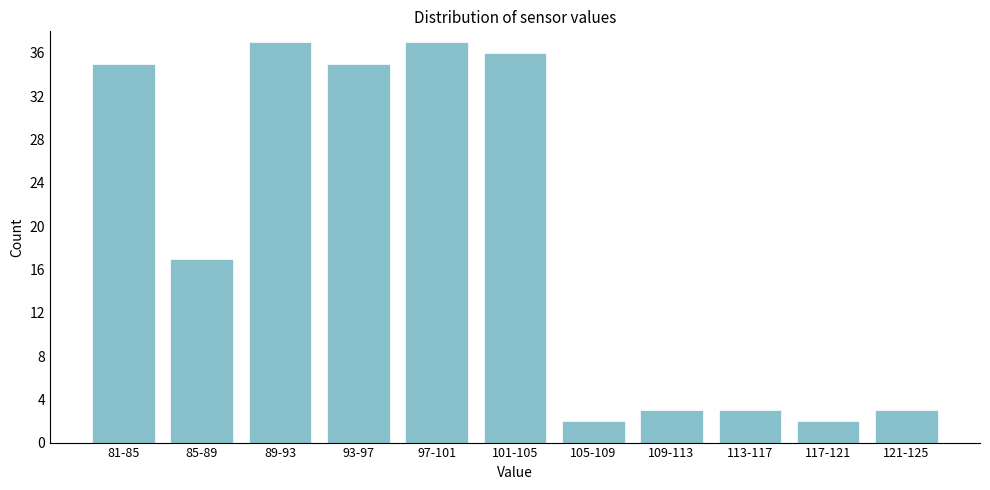

Reading right to left, transcribe all the data shown in this chart.

3	2	3	3	2	36	37	35	37	17	35